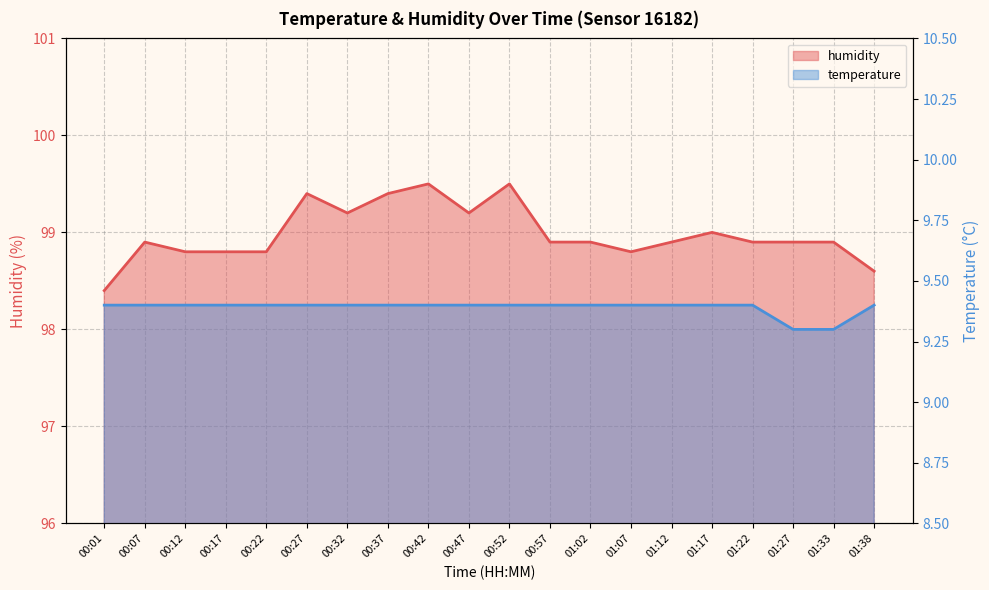

Between 00:07 and 00:52, which series saw the biggest shift?

humidity